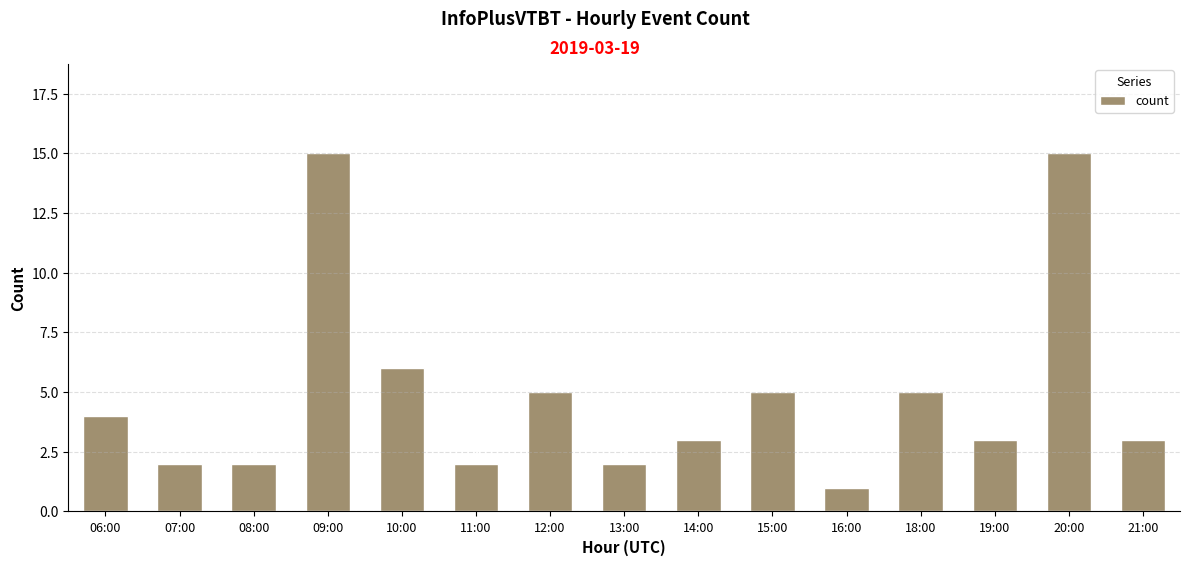

What is the ratio of the value at 10:00 to the value at 14:00?

2.0